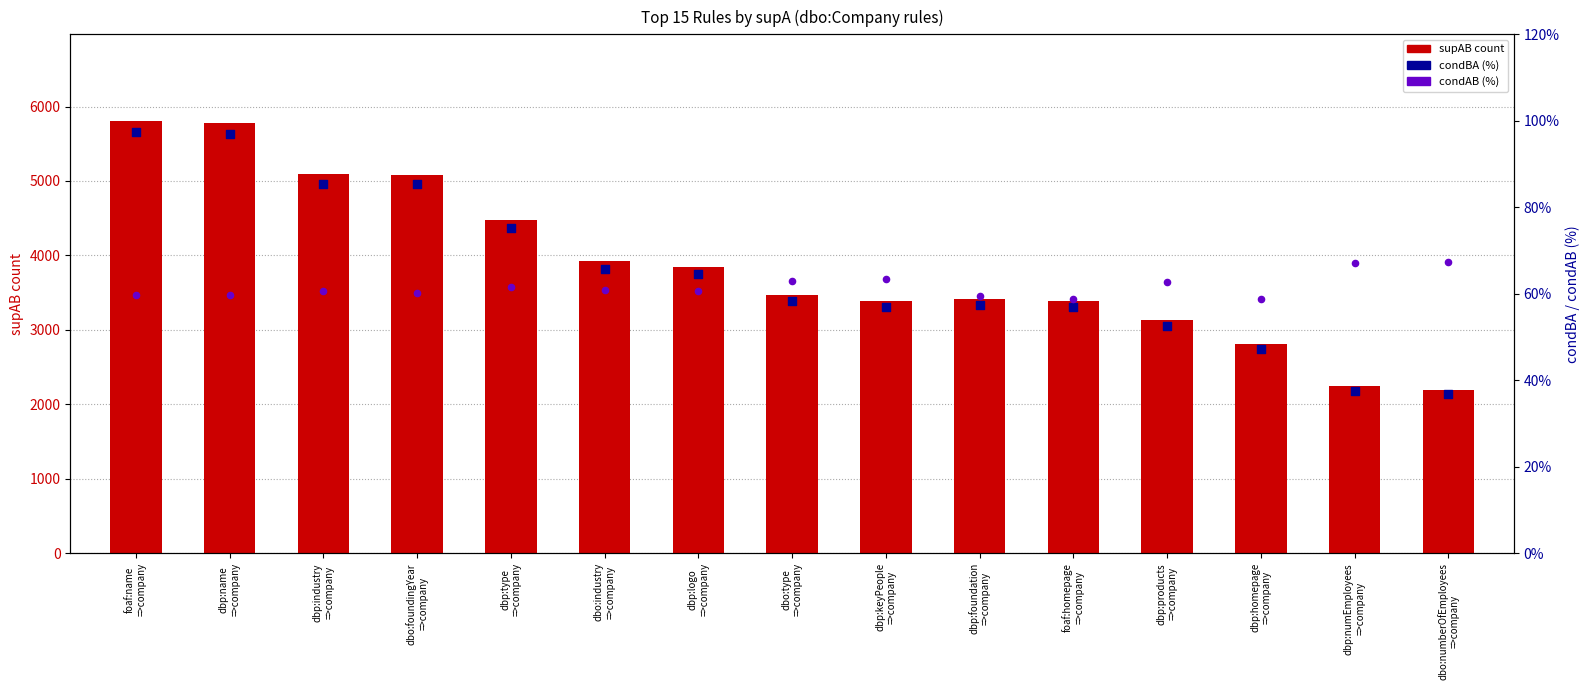

Which series has the largest total across all categories?

supAB (count)